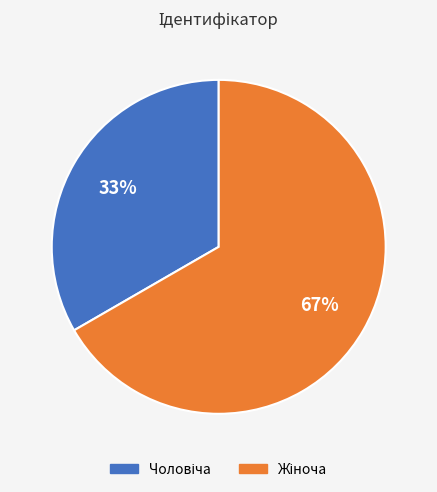

To the nearest percent, what is the average slice percentage?

50%